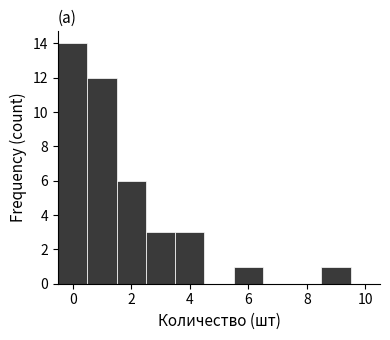

Over which range of the x-axis is the bar tallest?

-0.5 to 0.5